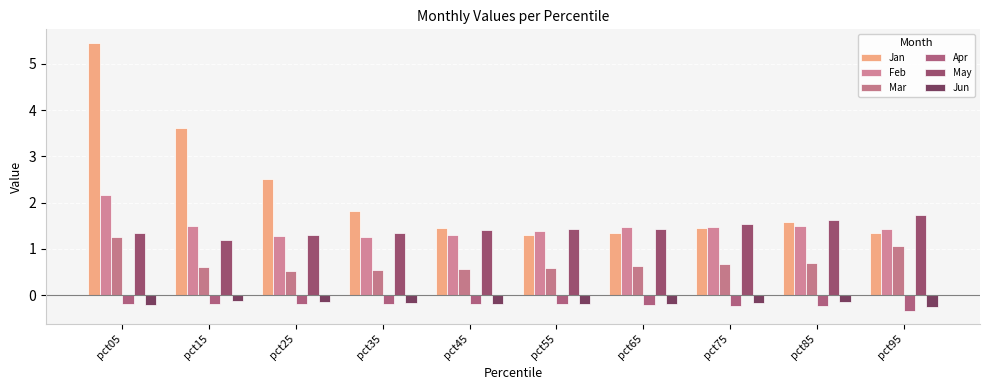

Is it true that Jan equals 0.8 at pct65?

False